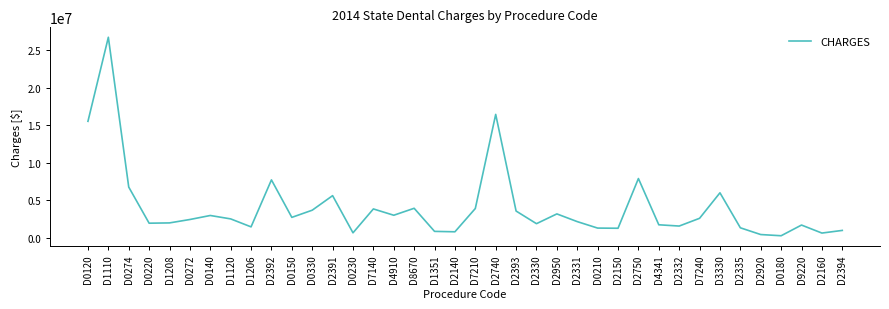

How many lines are shown in the chart?

1